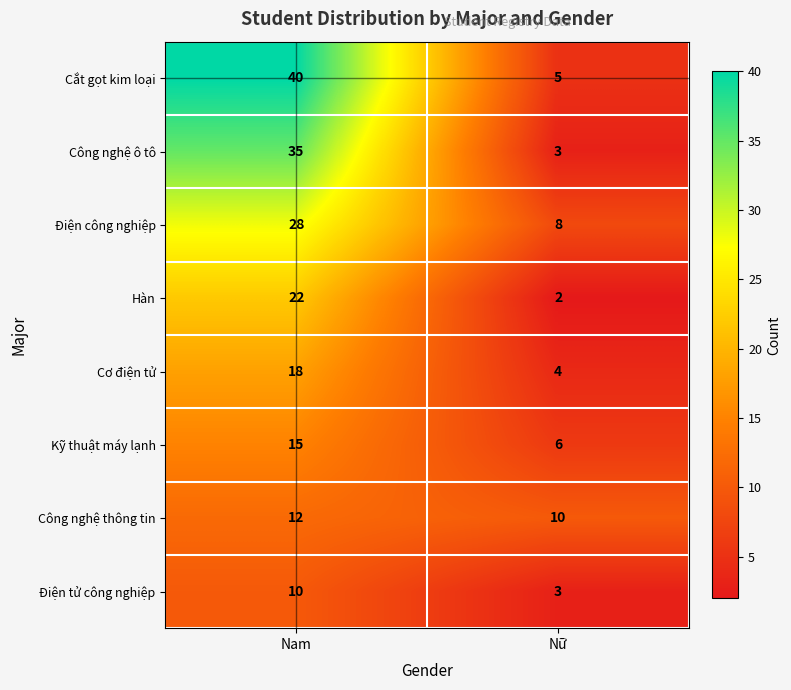

What is the approximate value of Điện công nghiệp at Nam, to the nearest 5?

30